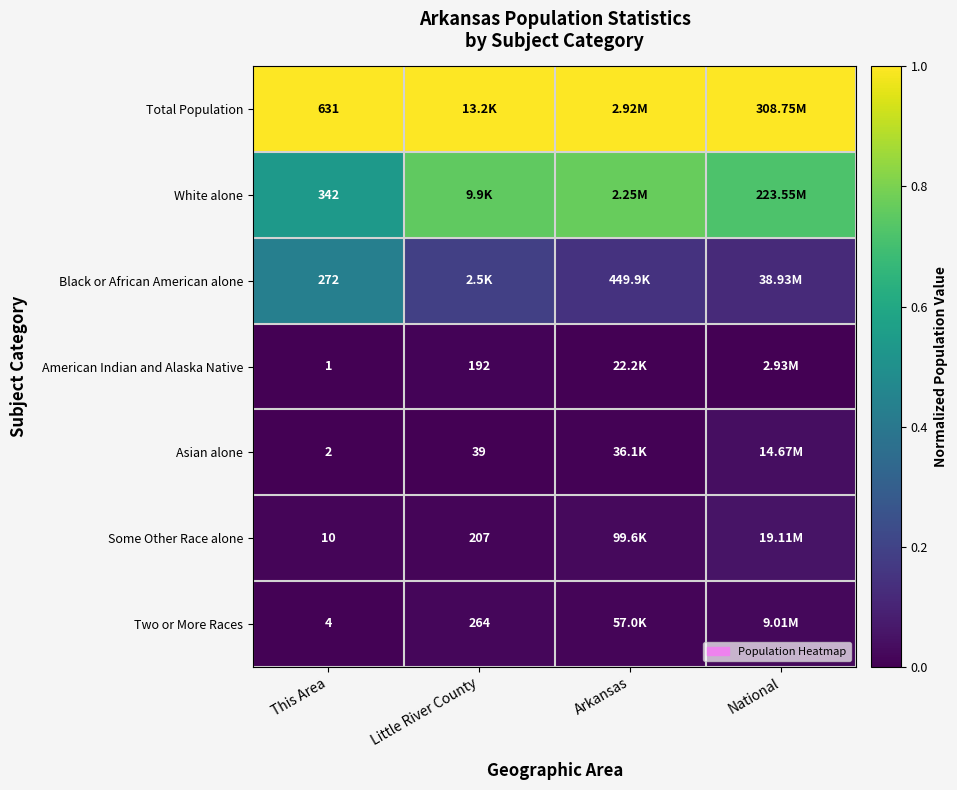

At which category does the chart reach its peak across all series?

This Area